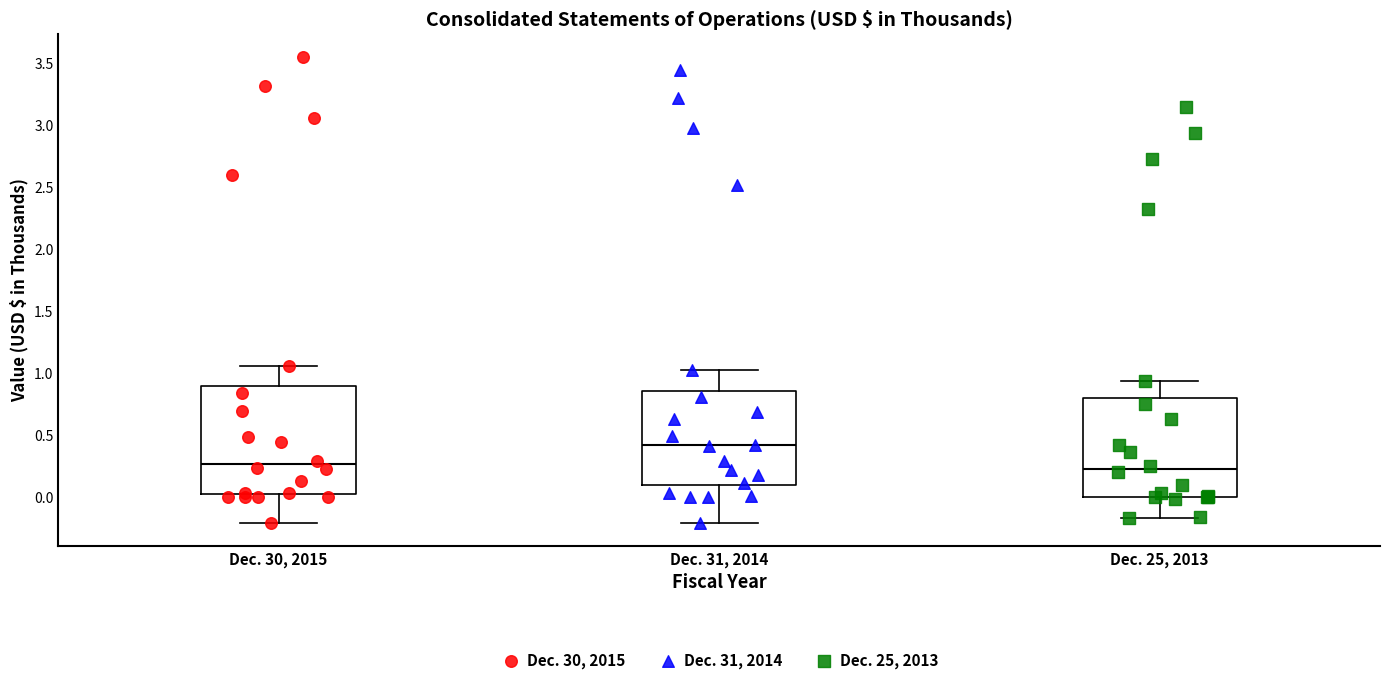

Where is the lower edge of the box for Dec. 25, 2013 on the y-axis? The values are not printed on the chart, so give them approximately, as read against the axis.

0.00